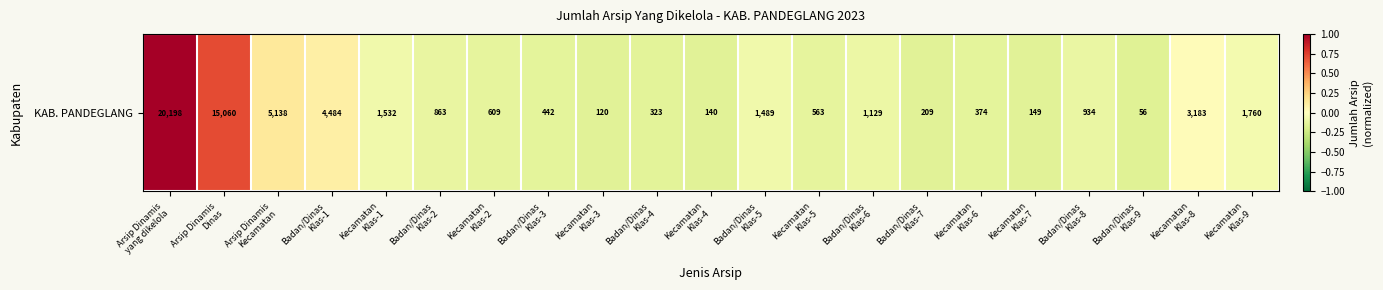

At which category does the chart reach its minimum across all series?

Badan/Dinas
Klas-9